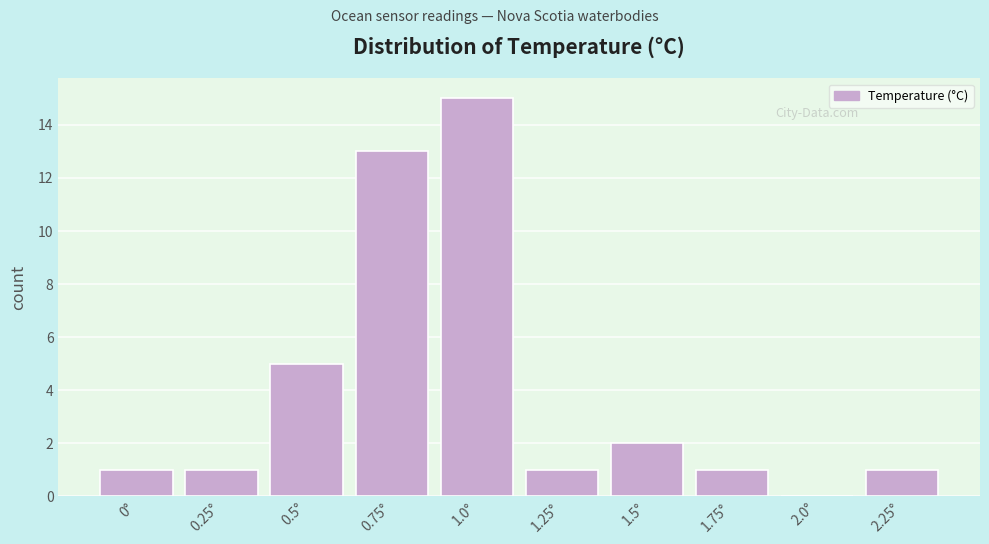

Reading right to left, transcribe all the data shown in this chart.

2.25°=1	2.0°=0	1.75°=1	1.5°=2	1.25°=1	1.0°=15	0.75°=13	0.5°=5	0.25°=1	0°=1